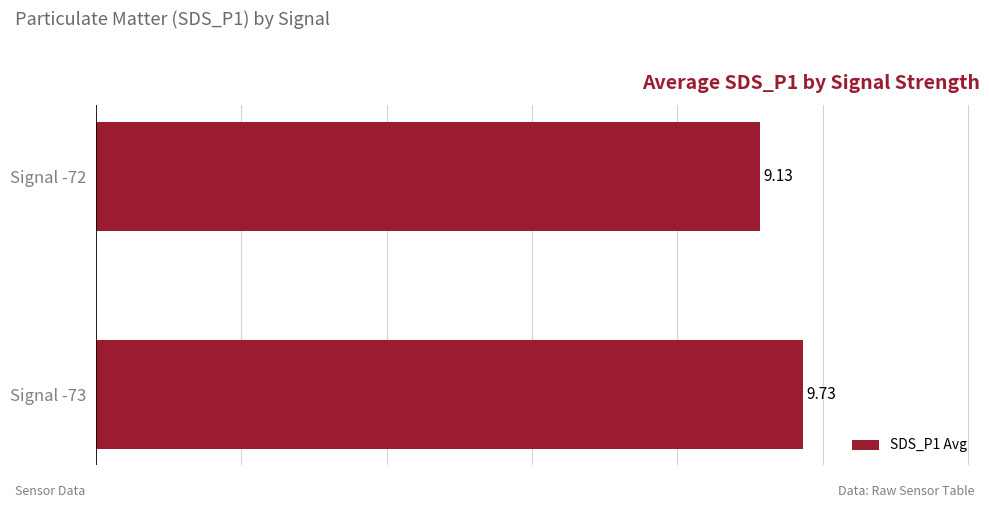

What is the difference between the maximum and minimum values?

0.6